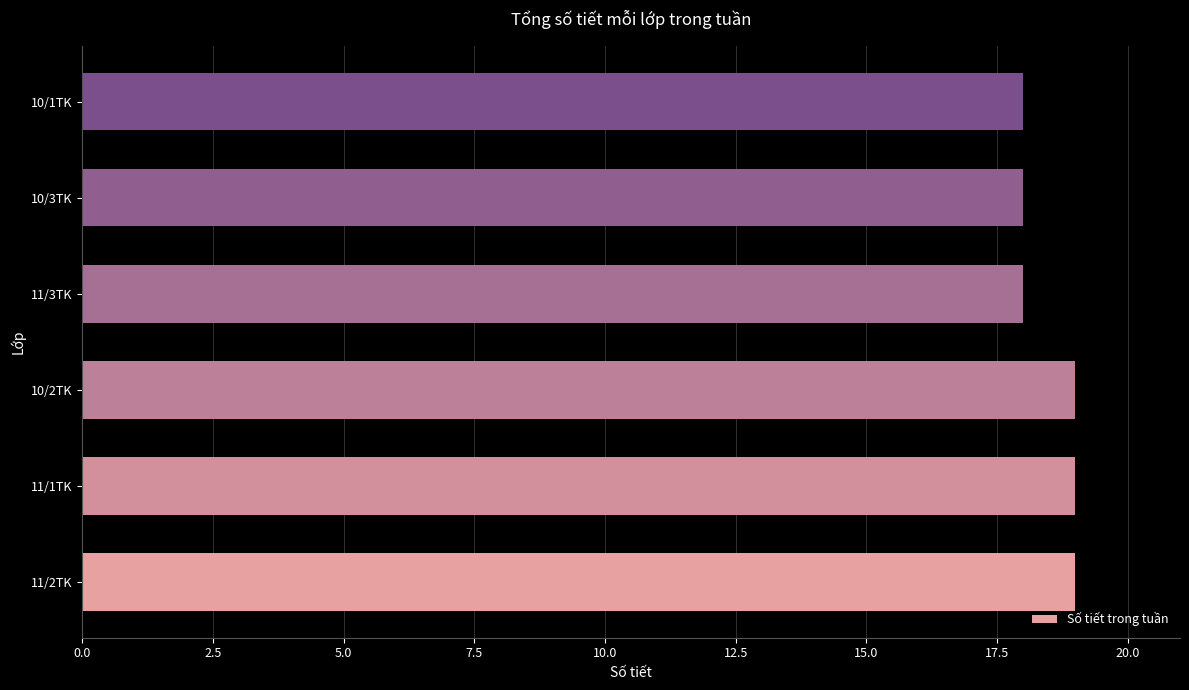

The value at 10/2TK is 32. True or false?

False